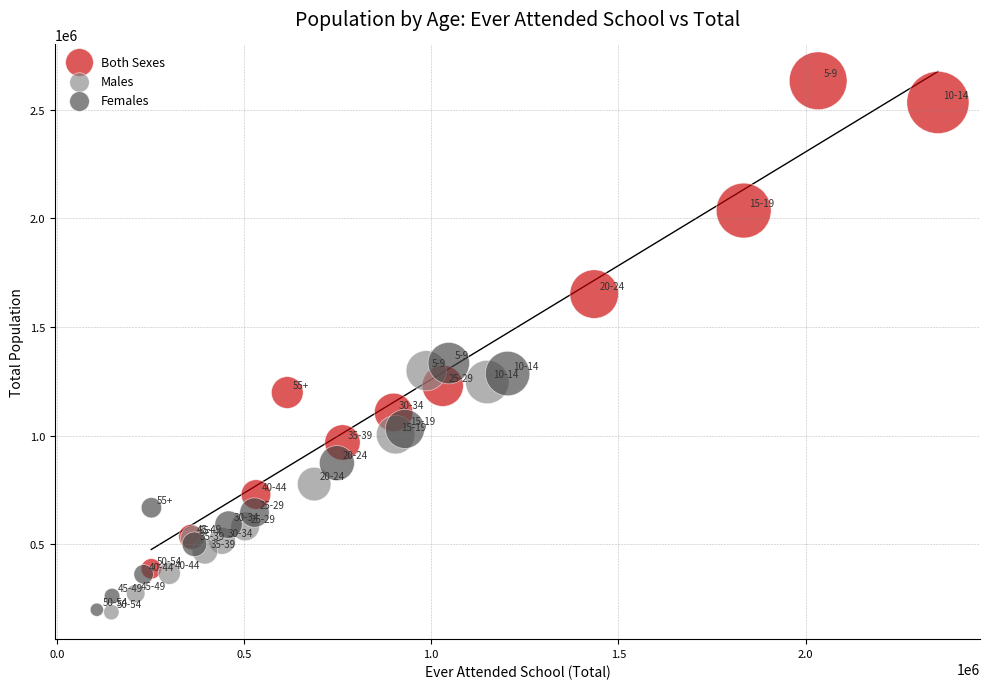

Which series has the largest Y range (max minus min)?

Both Sexes